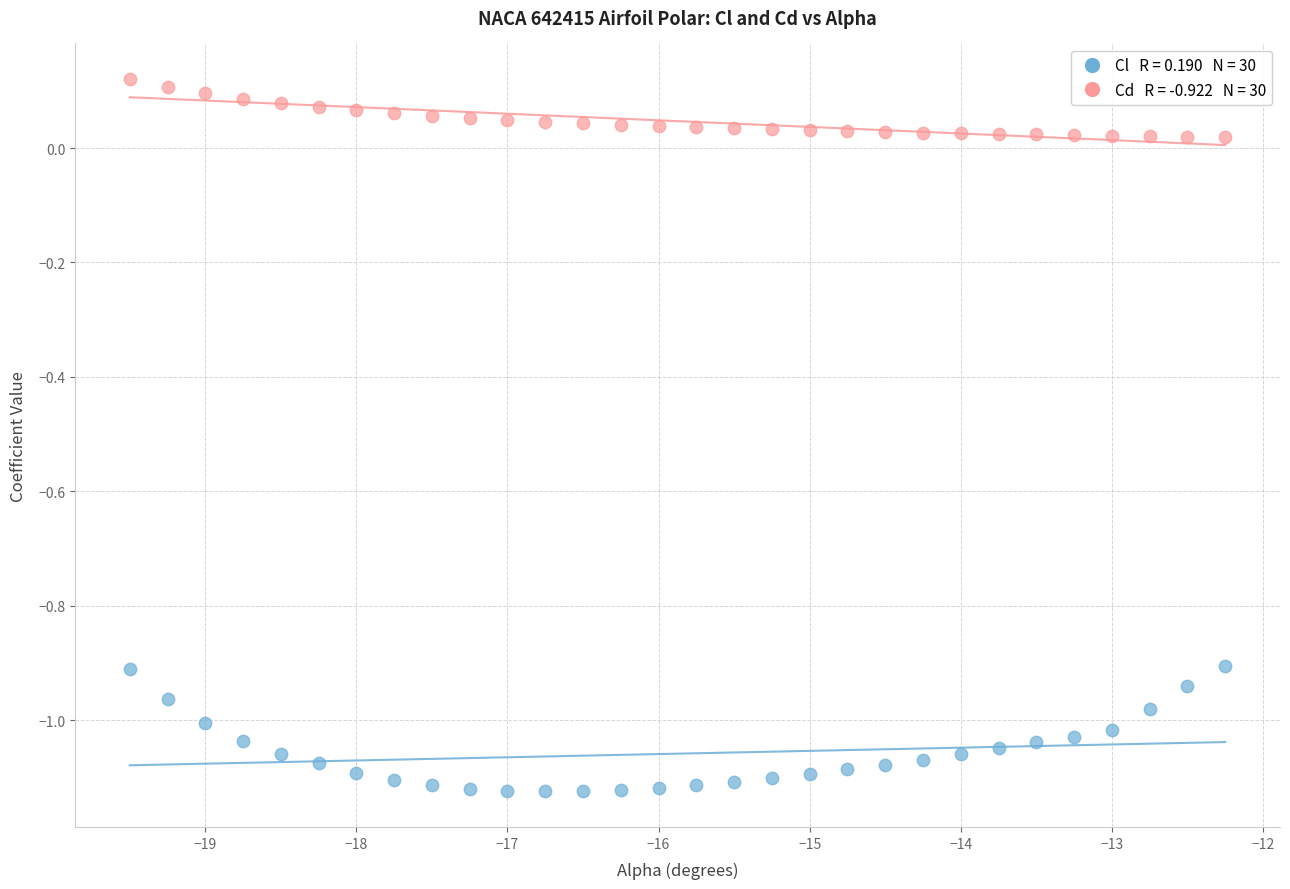

Across all data points, what is the range of X values (max minus min)?

7.2